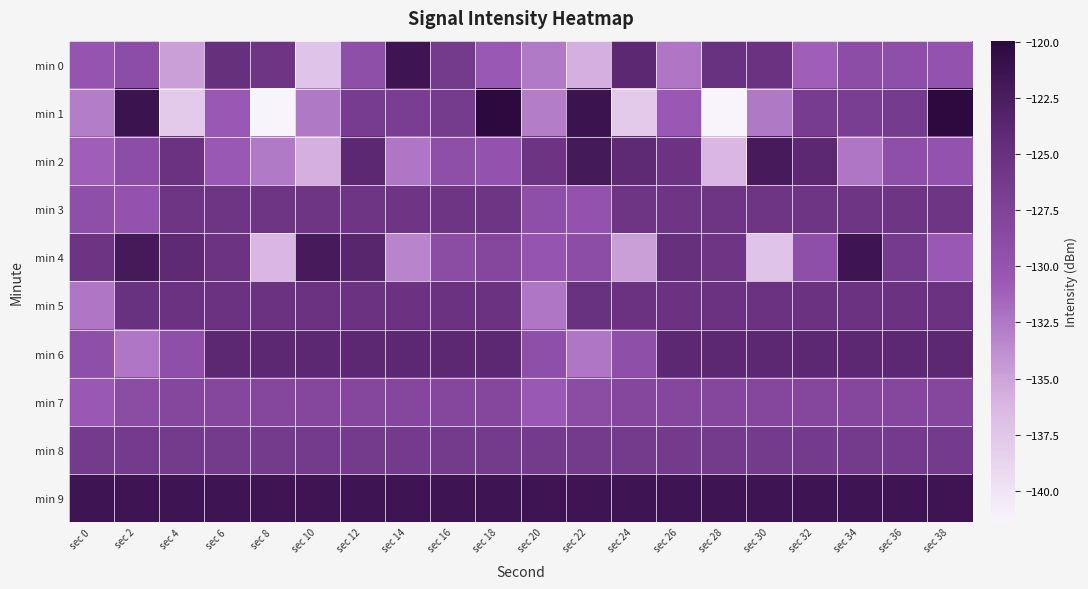

How many distinct data groups are displayed?

10